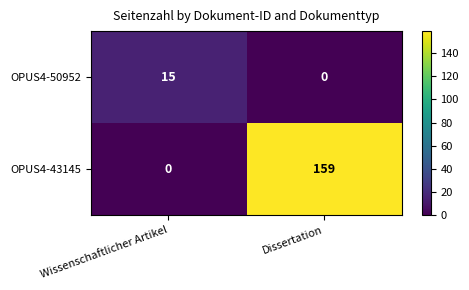

What is the total value across all series at Dissertation?

159